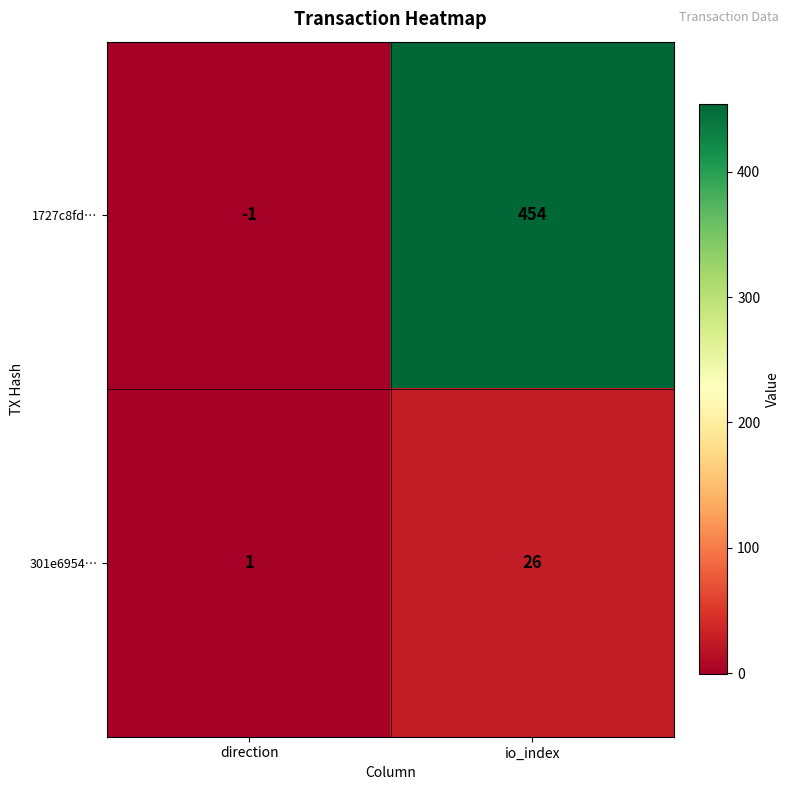

Reading left to right, what are all the values shown in this chart?

1727c8fd…: direction=-1	io_index=454
301e6954…: direction=1	io_index=26